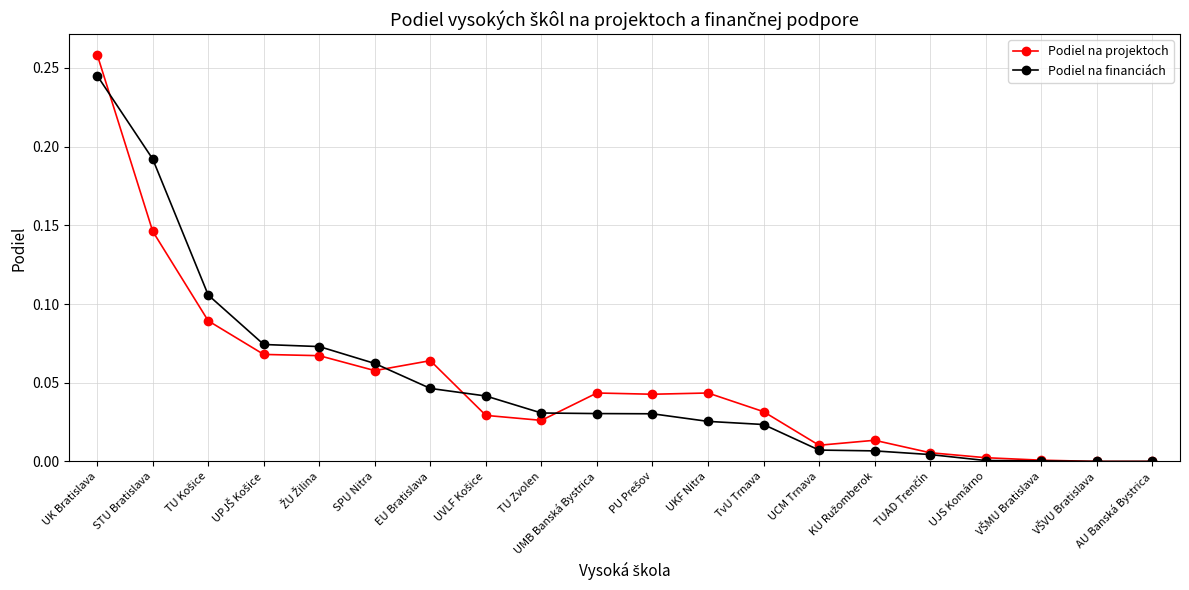

At EU Bratislava, list the series in order from smallest to largest.

Podiel na financiách, Podiel na projektoch